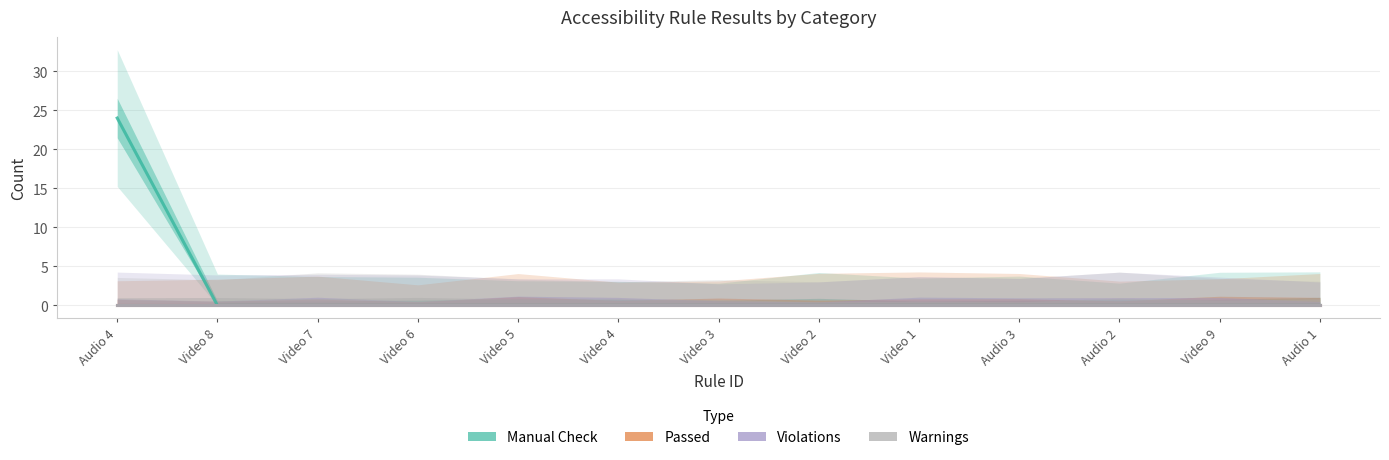

What are all the series names shown in the legend?

Manual Check, Passed, Violations, Warnings